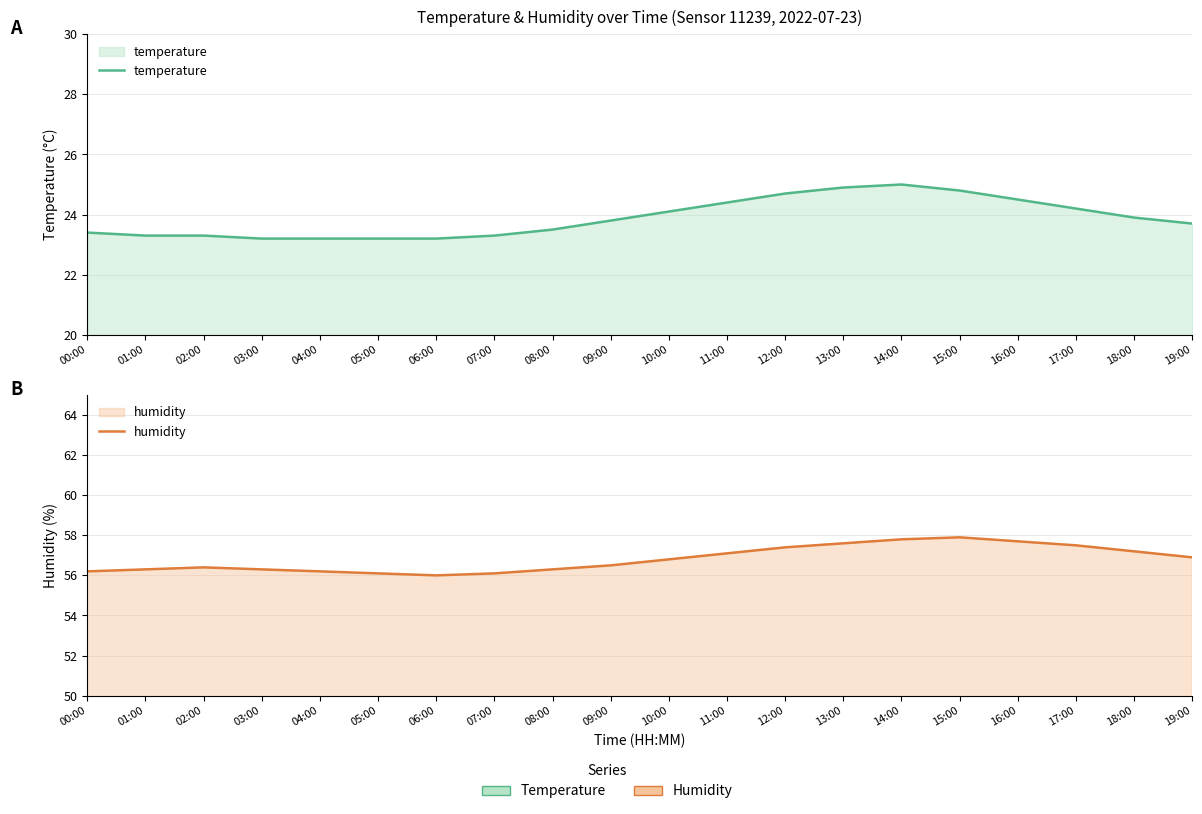

True or false: humidity and temperature cross at least once.

False